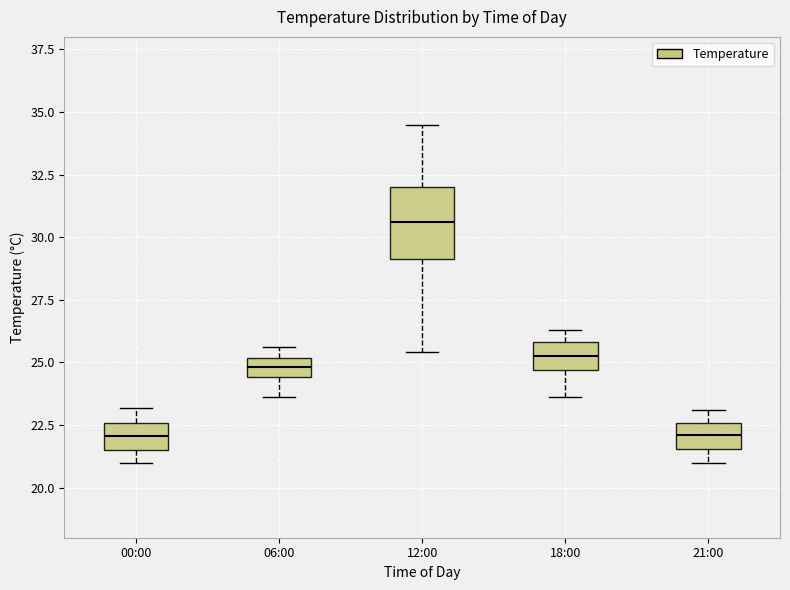

Where is the upper edge of the box for 00:00 on the y-axis? The values are not printed on the chart, so give them approximately, as read against the axis.

22.5